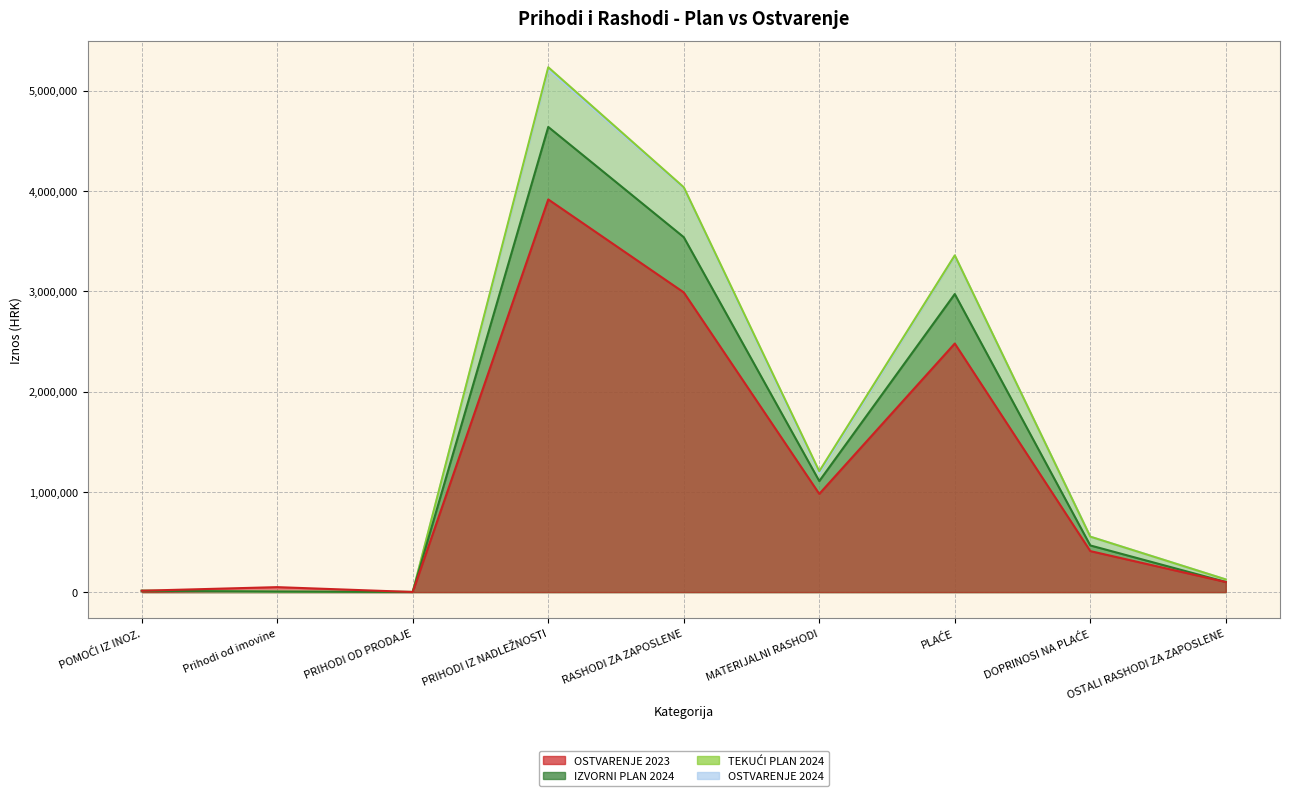

What is the sum of the OSTVARENJE 2024 values at PLAĆE and MATERIJALNI RASHODI?

4536055.1